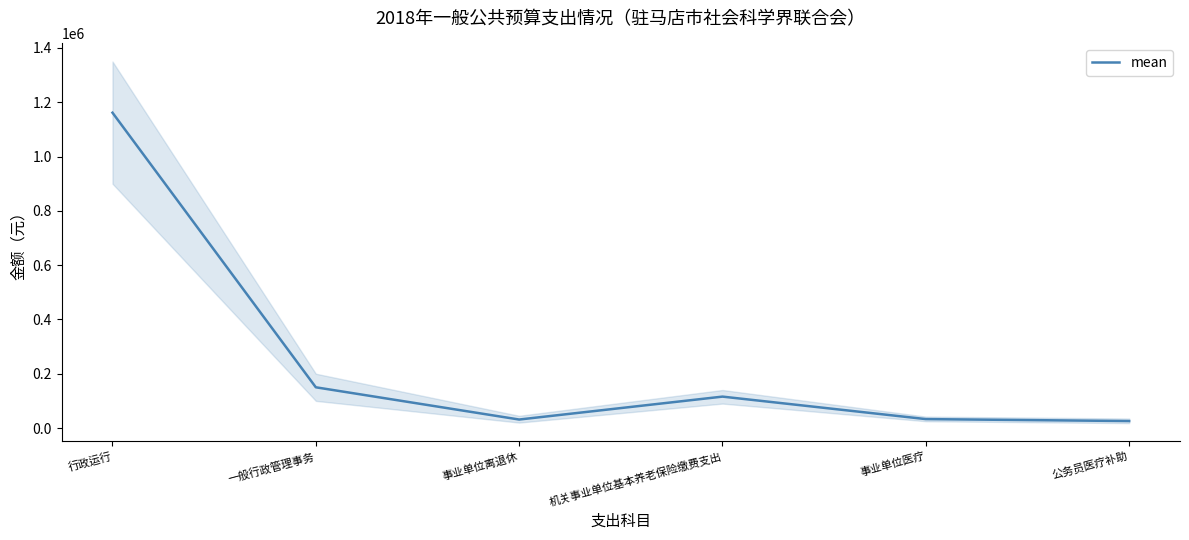

What is the average value?

252821